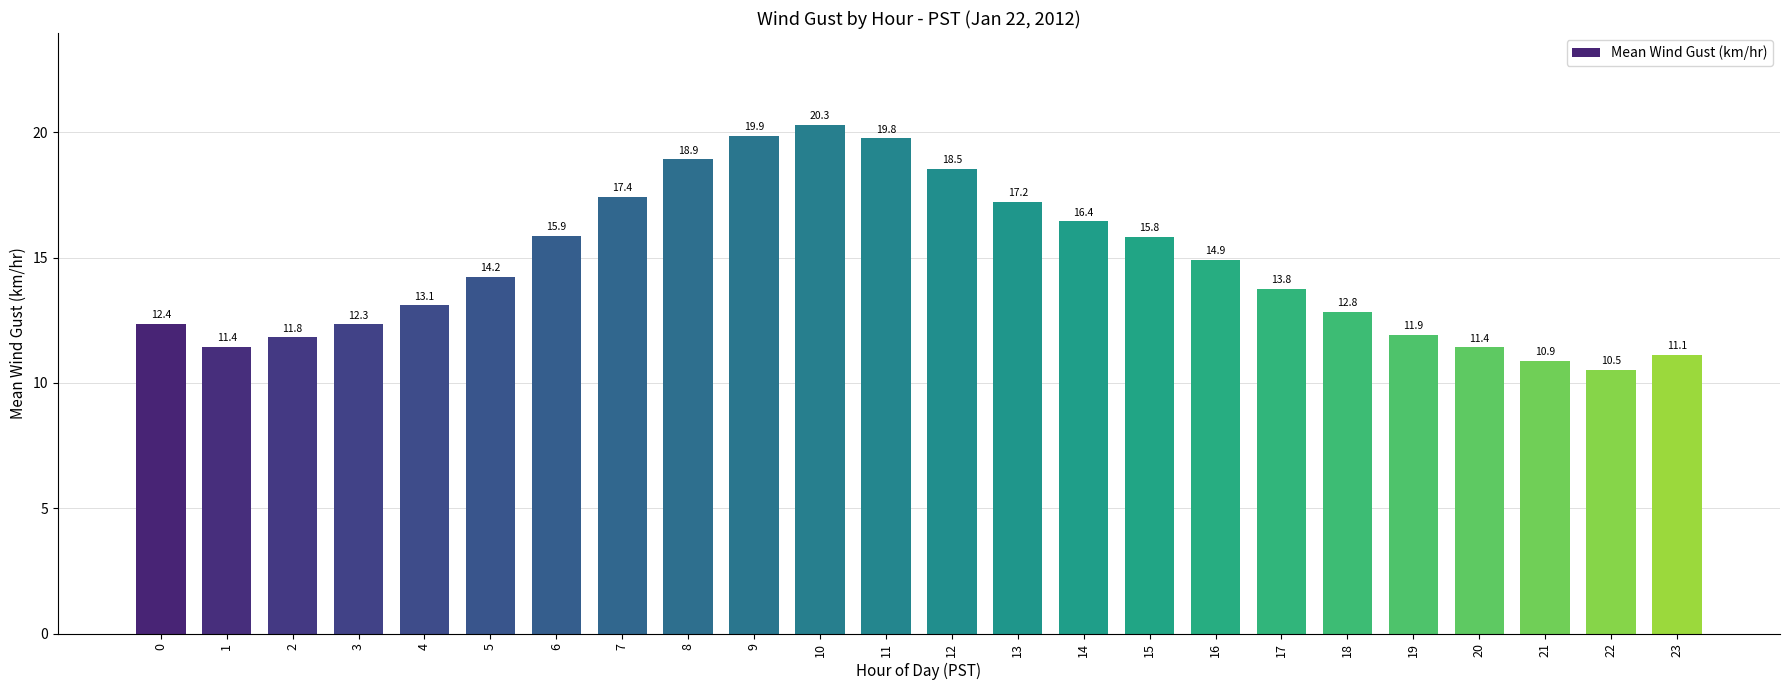

At which label is the value closest to 15?

16